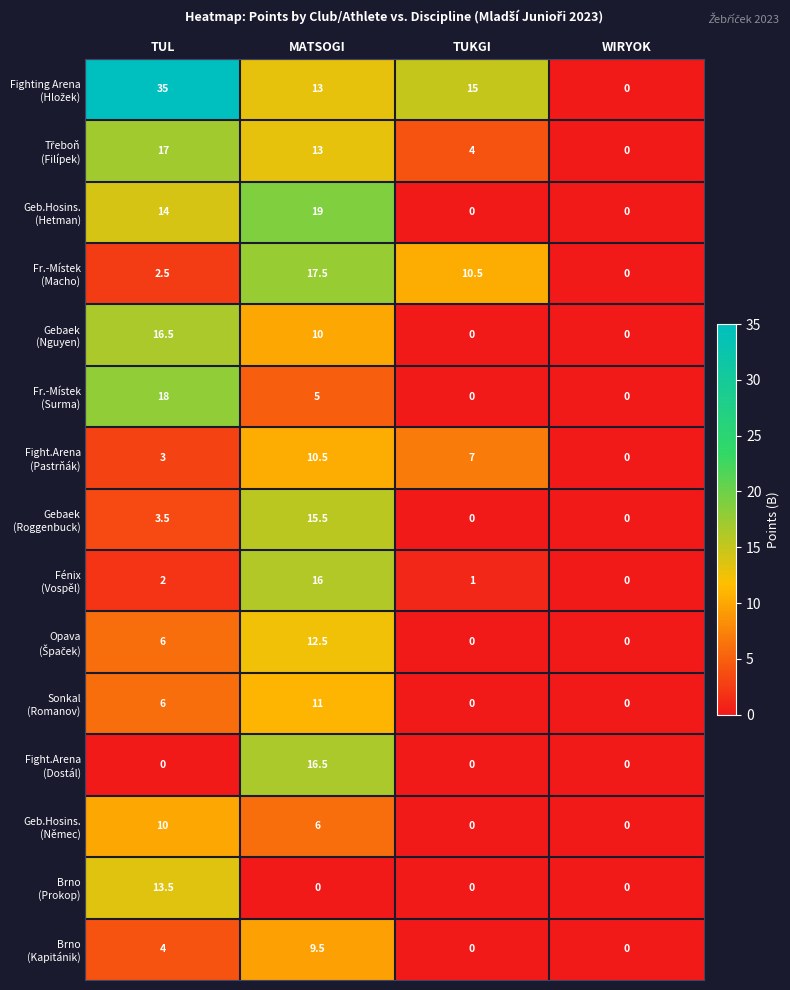

How many distinct data groups are displayed?

15